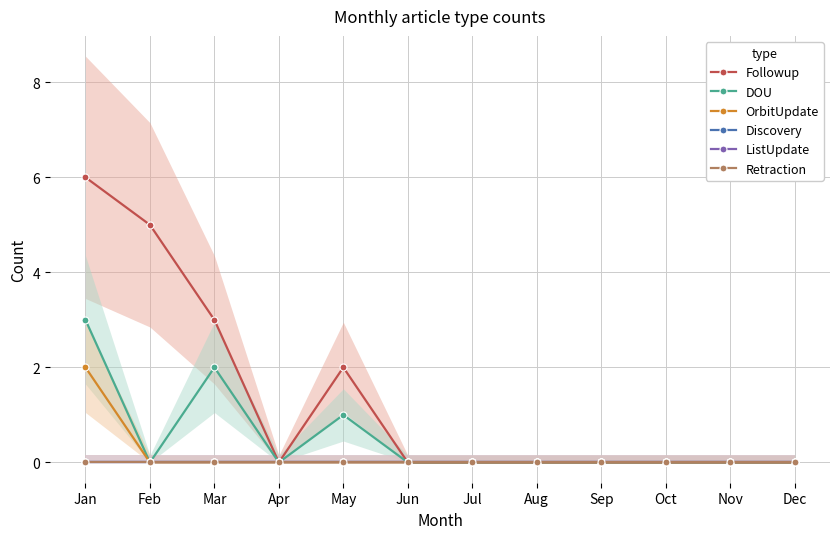

Where is Discovery nearest to the value 0?

Jan